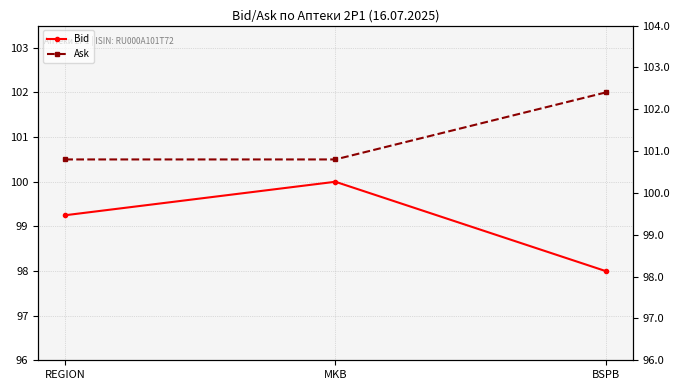

At which label does Bid reach its minimum?

BSPB